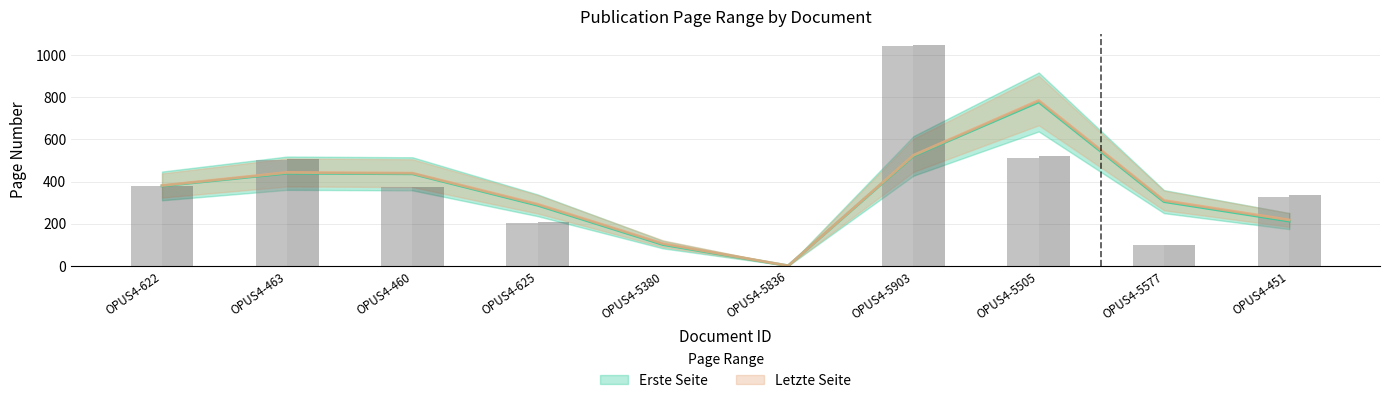

What is the value of the Erste Seite bar at the 10th from the left?

327